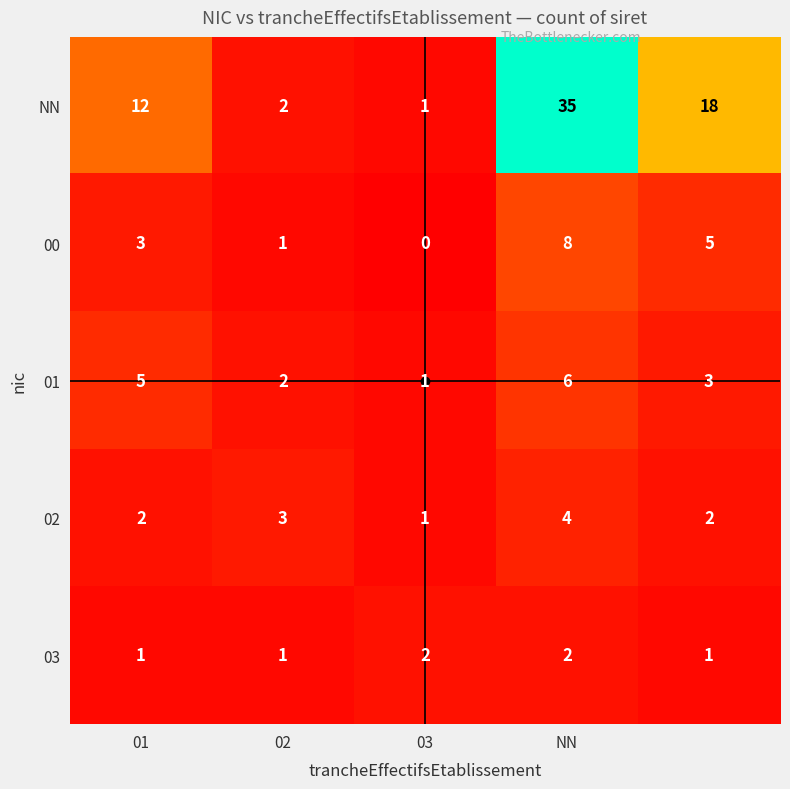

What is the sum of all 00 values?

17